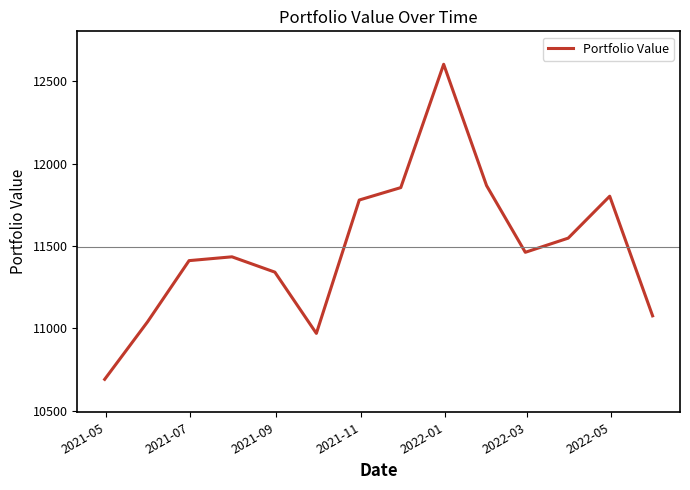

What is the maximum value shown in the chart?

12603.5